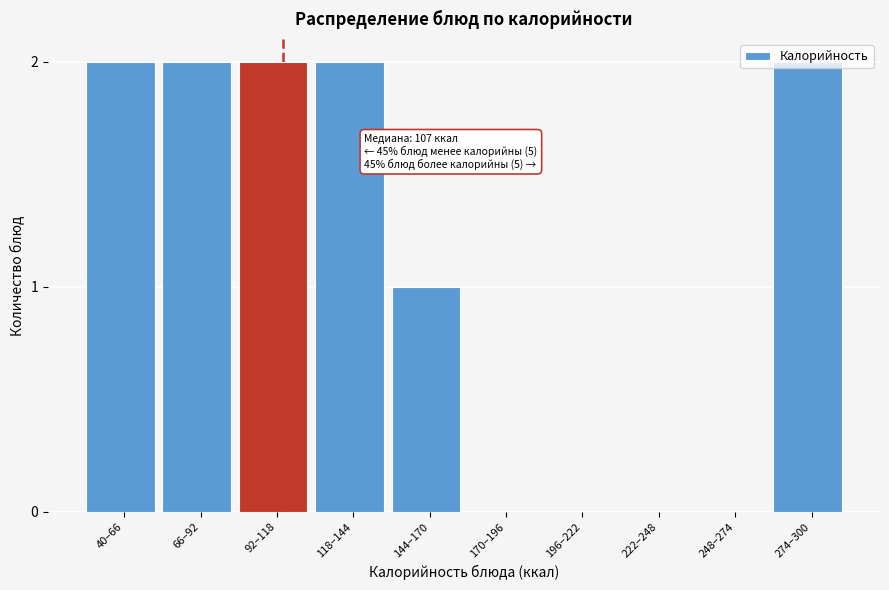

What is the sum of the values at 144–170 and 118–144?

3